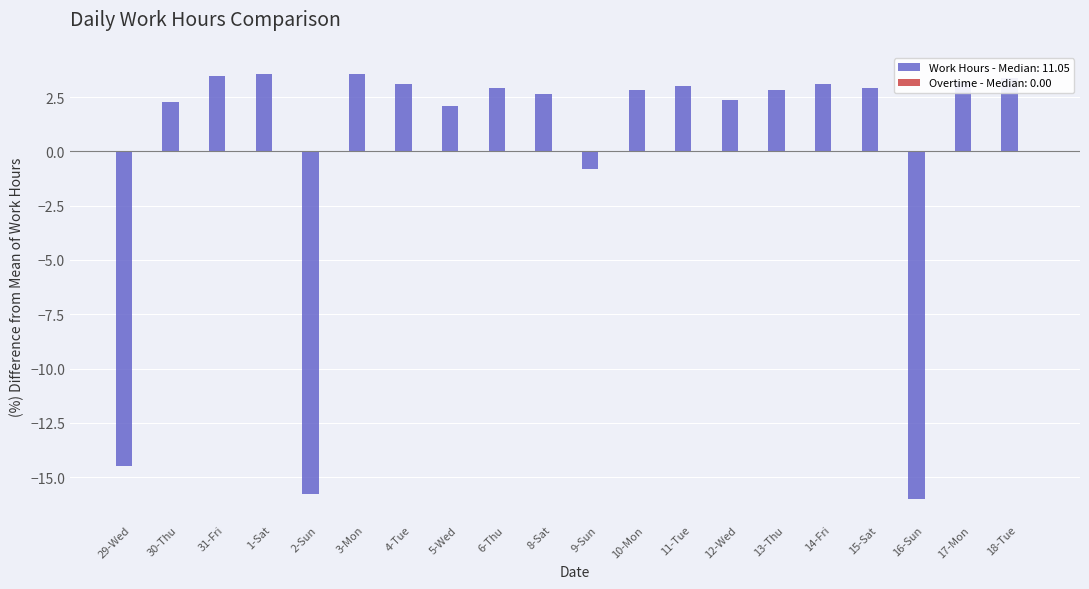

How many positive values are there?

16